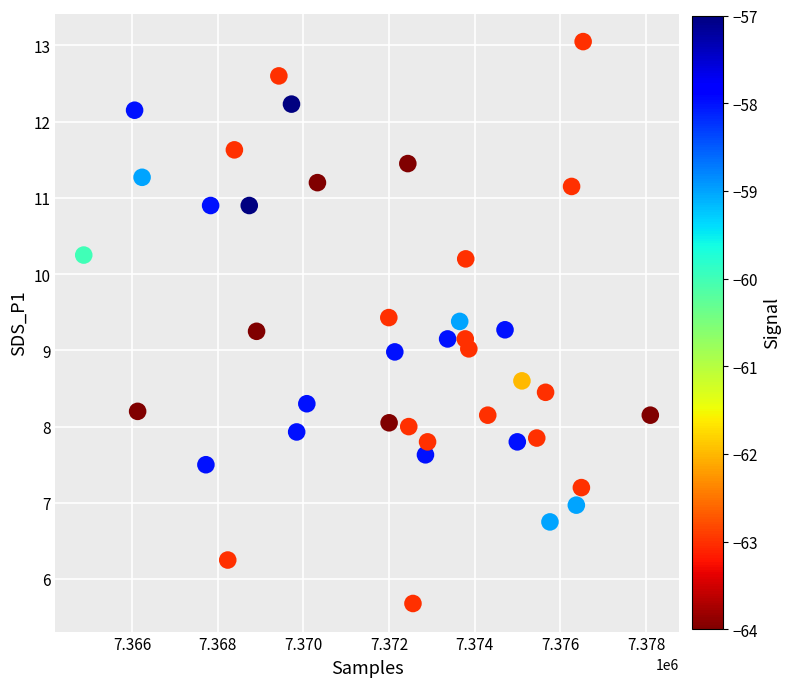

What is the range of Y values (max minus min)?

7.4